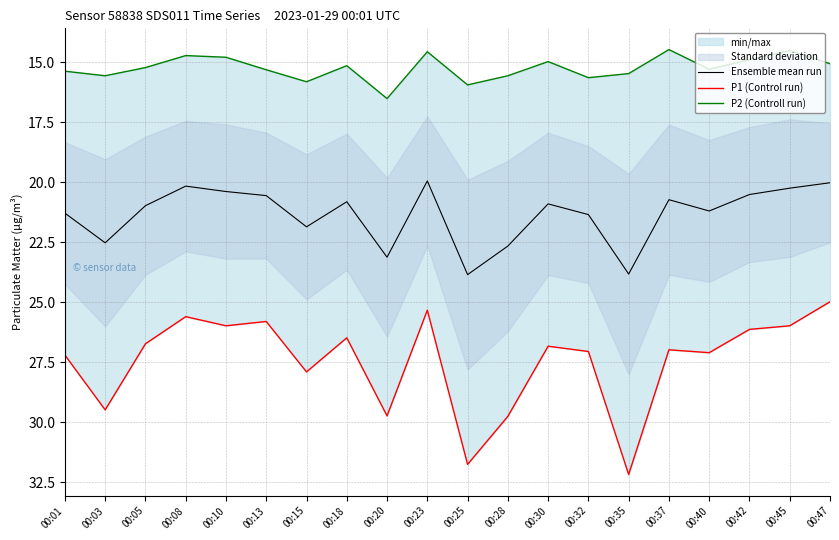

Does the chart have visible grid lines?

Yes